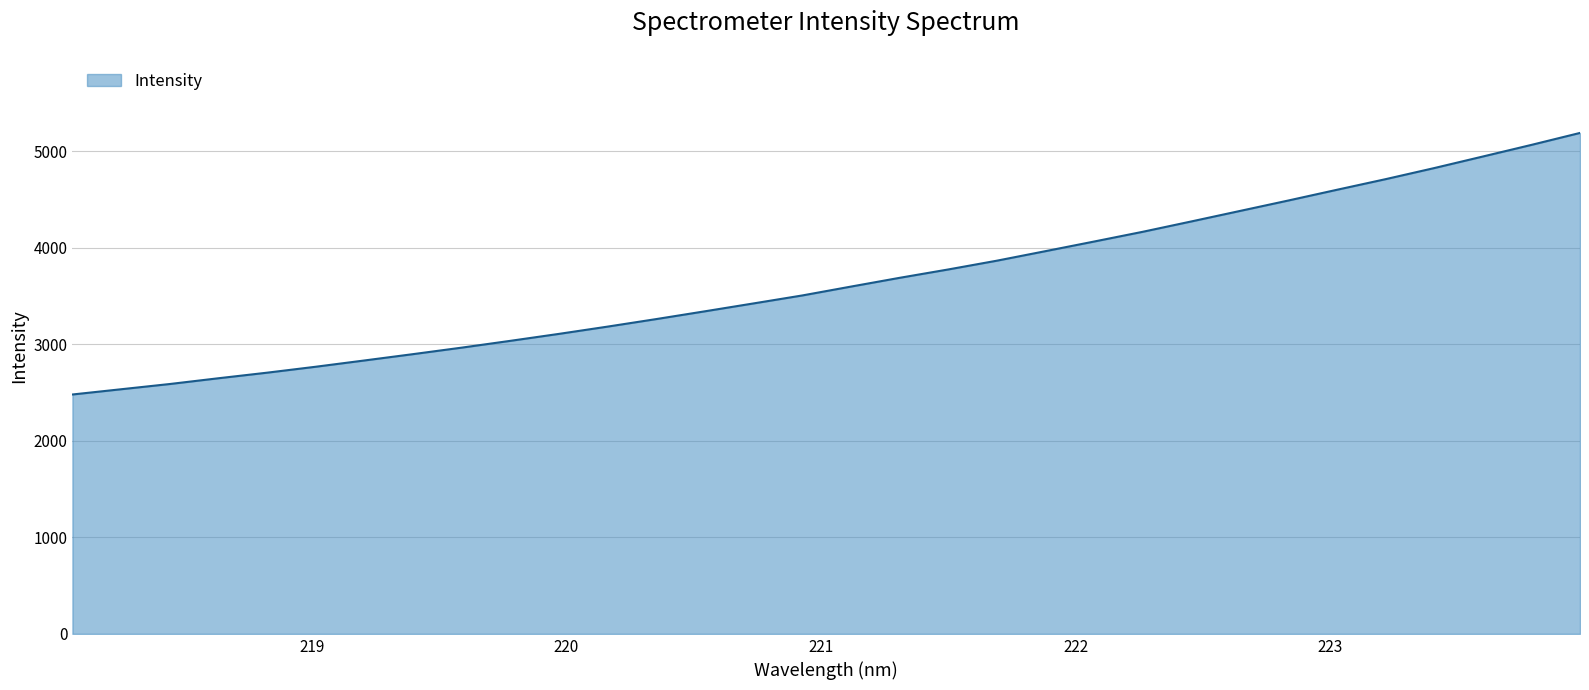

What is the difference between the maximum and minimum values?

2709.4